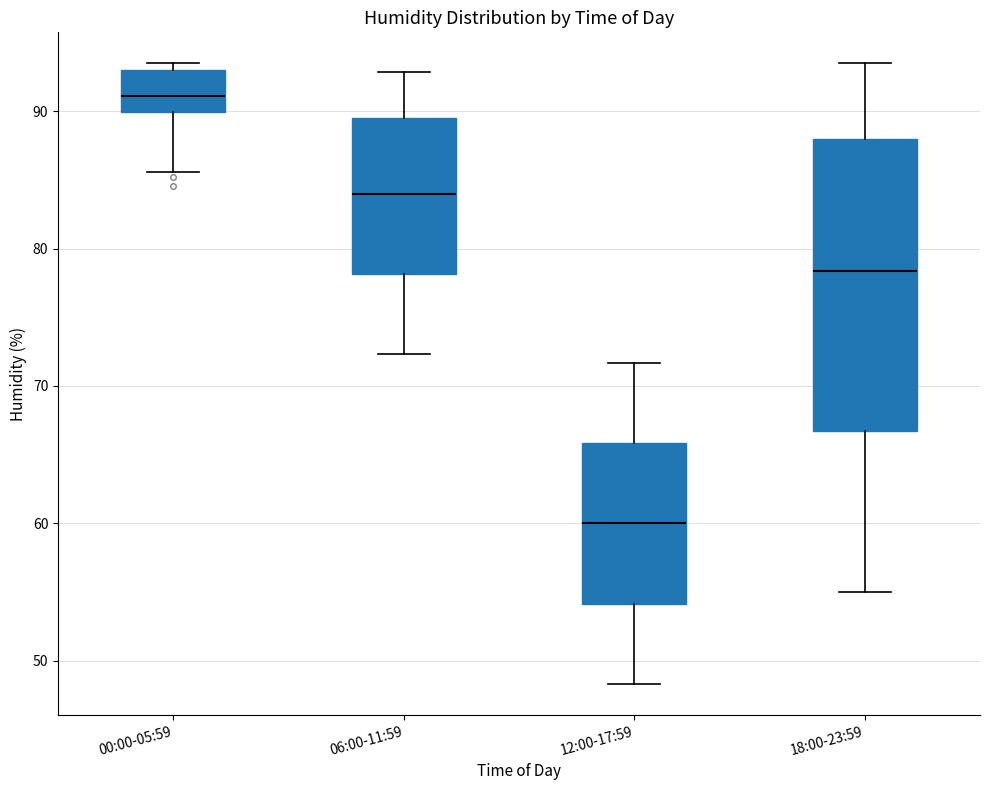

Which box has the lowest median line?

12:00-17:59